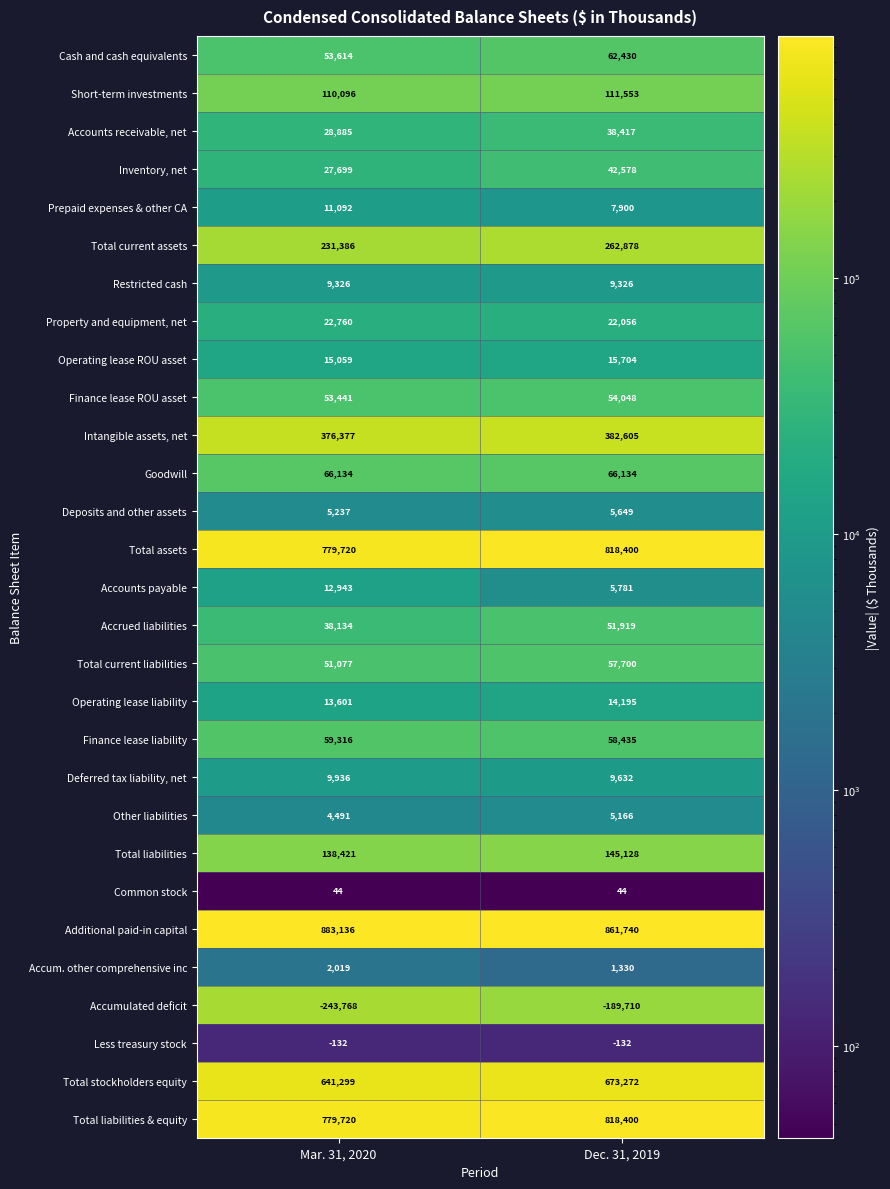

At which label does Cash and cash equivalents reach its peak?

Dec. 31, 2019